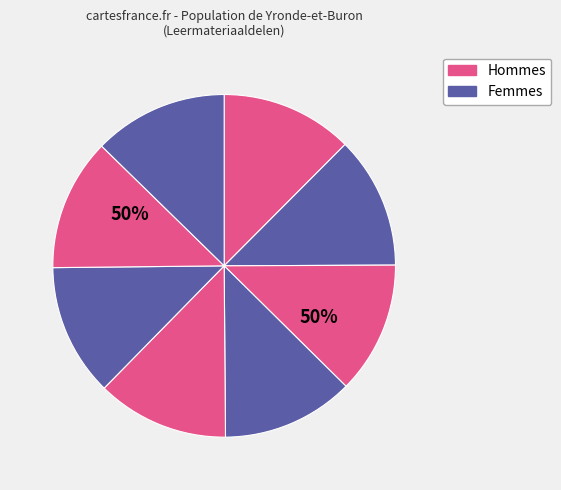

Does Huisvesting hoenders account for over 50% of the chart?

No